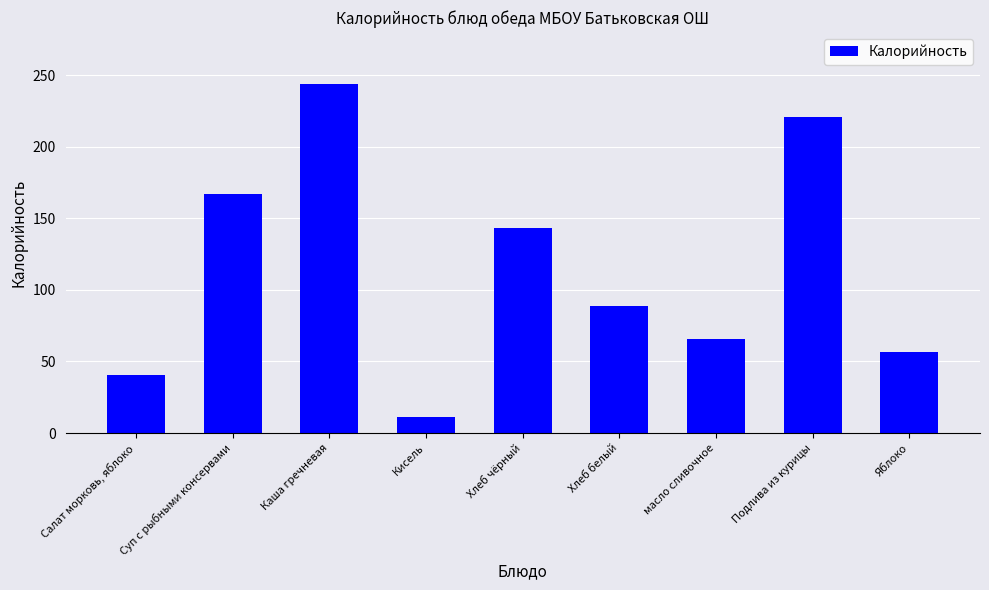

Between масло сливочное and Суп с рыбными консервами, which is larger?

Суп с рыбными консервами